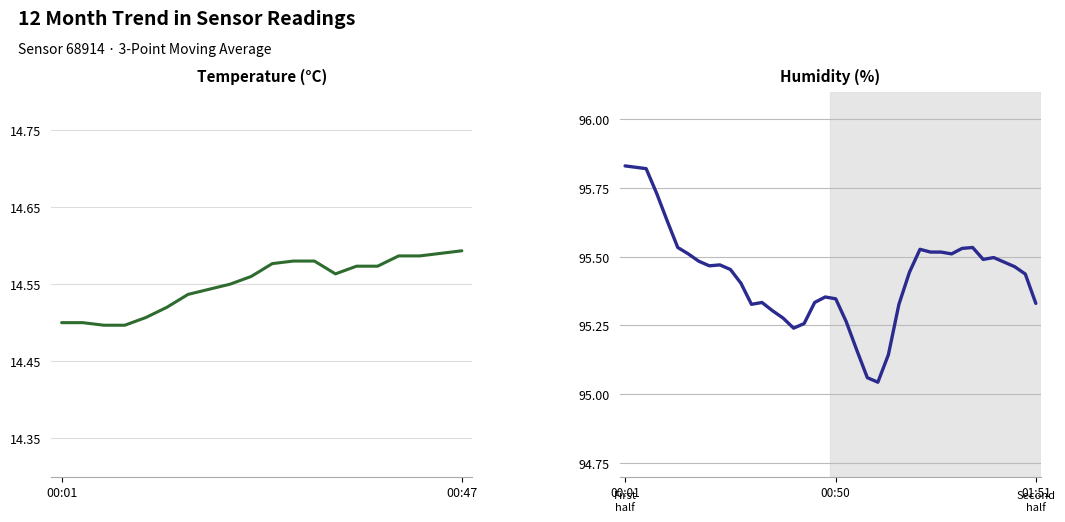

At 16, list the series in order from largest to smallest.

humidity, temperature